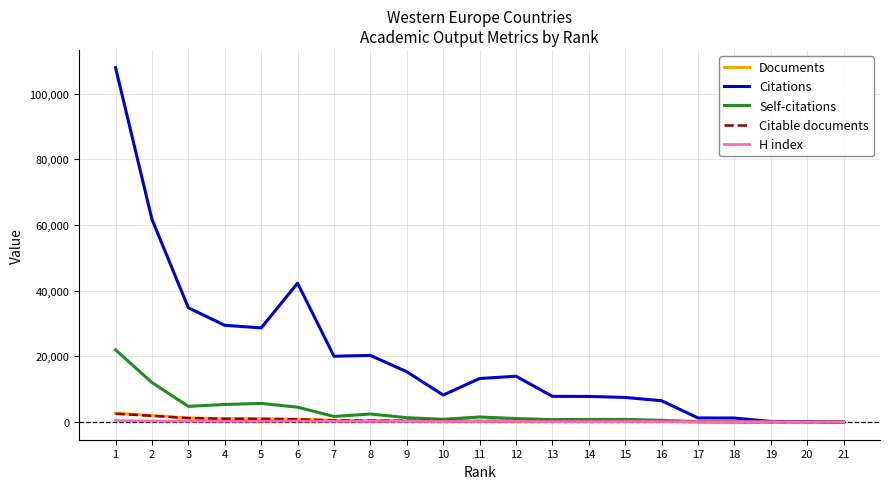

Which series has the widest spread of values?

Citations